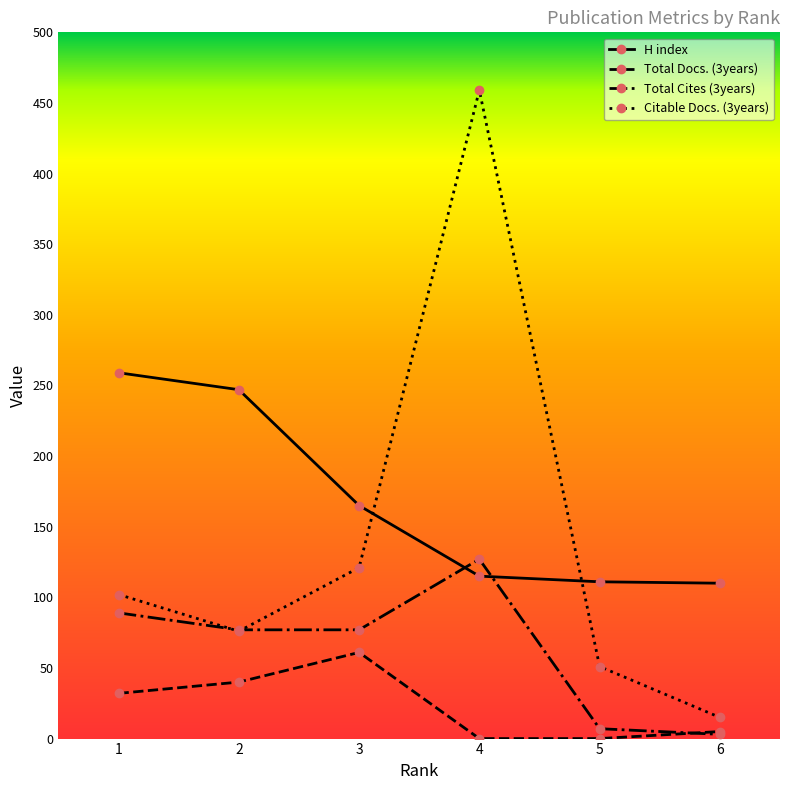

Which series has the largest range (max minus min)?

Citable Docs. (3years)